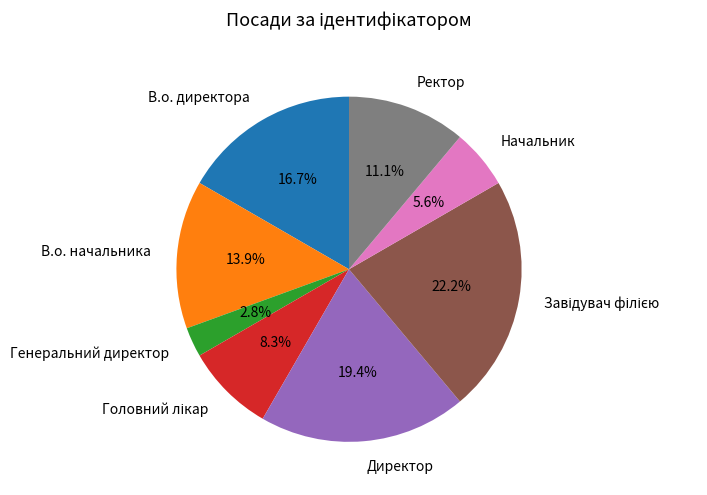

Do В.о. начальника and Генеральний директор together represent more than half of the pie?

No